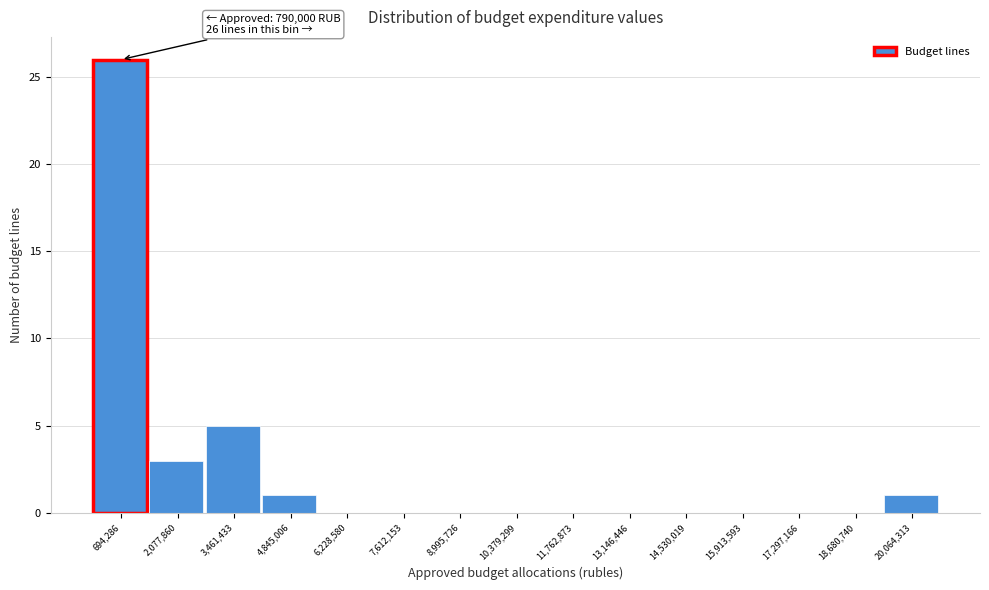

Over which range of the x-axis is the bar tallest?

0 to 1400000